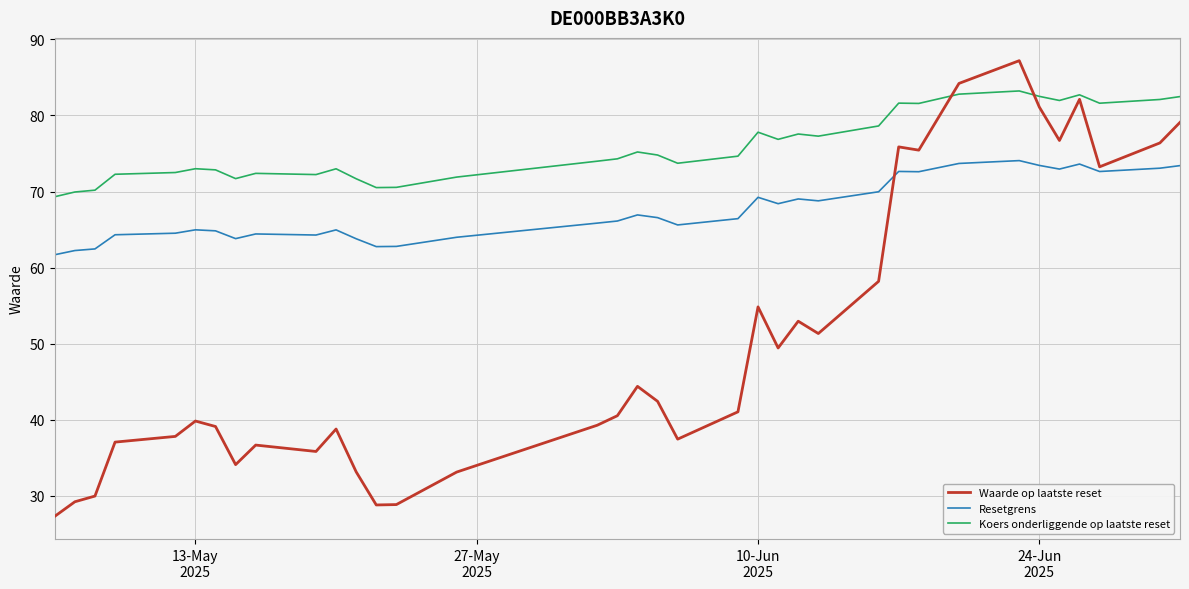

What is the maximum value for Resetgrens?

74.1